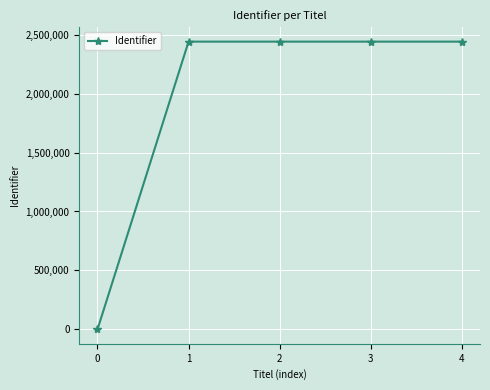

How many values are above zero?

4